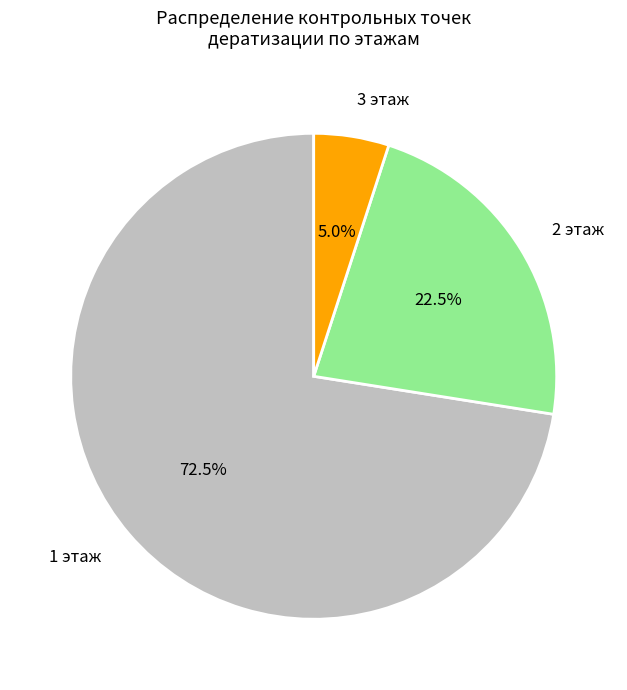

Rank the categories by value from lowest to highest.

3 этаж, 2 этаж, 1 этаж